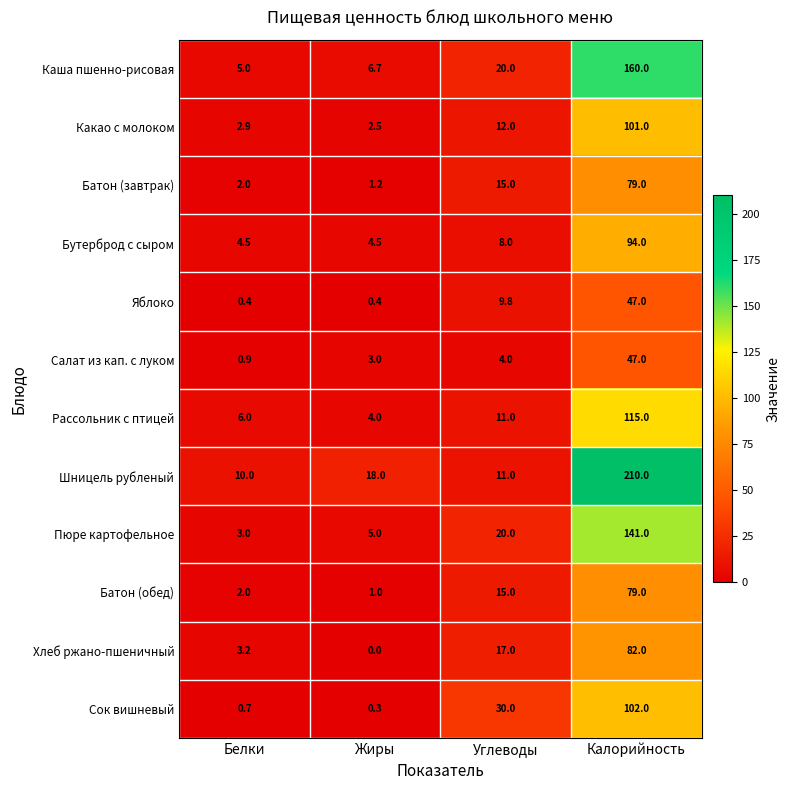

The Шницель рубленый series shows 94.1 at Калорийность. True or false?

False